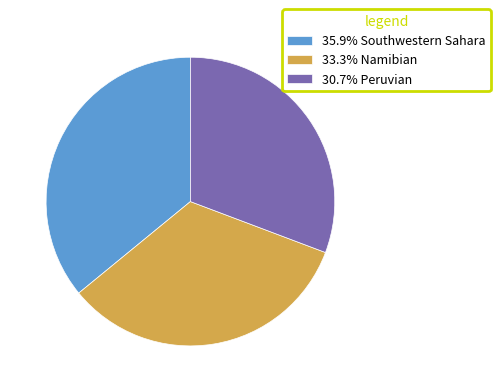

Approximately how many times larger is the value at 30.7% Peruvian compared to 33.3% Namibian?

0.9